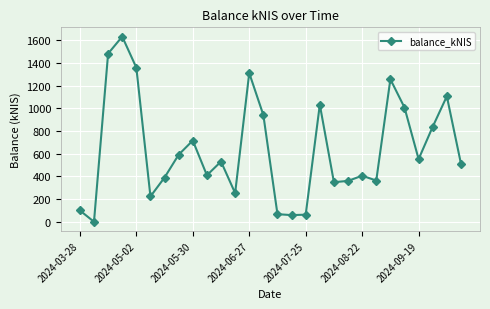

What is the maximum value shown in the chart?

1632.0